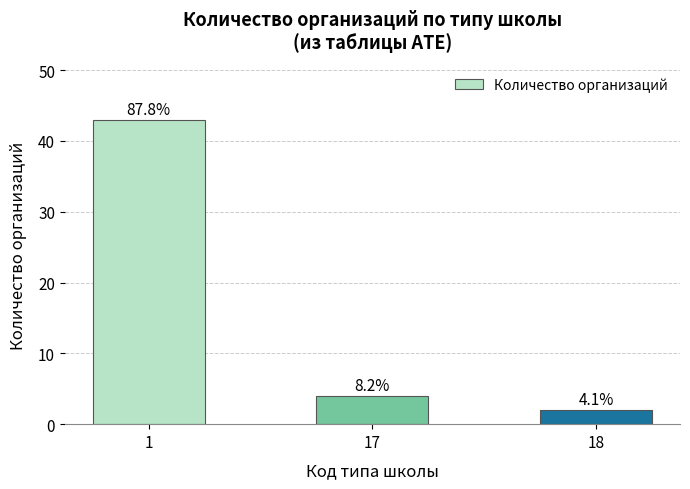

List the labels in order of value, largest first.

1, 17, 18